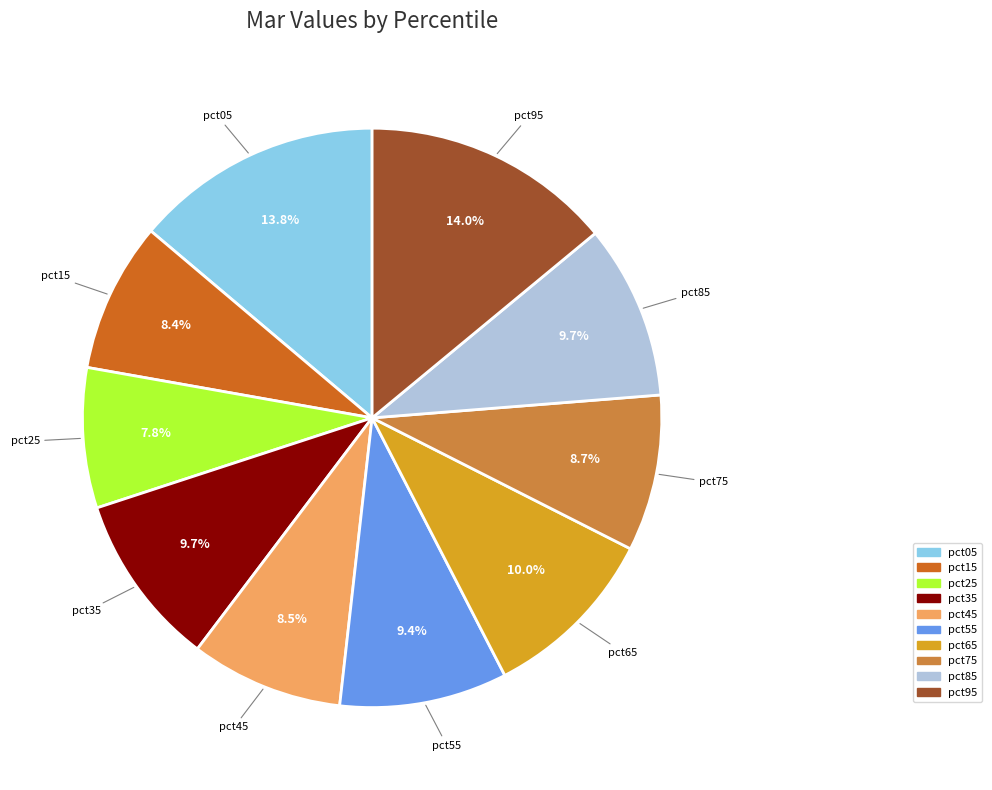

Does pct25 represent more than half of the total?

No